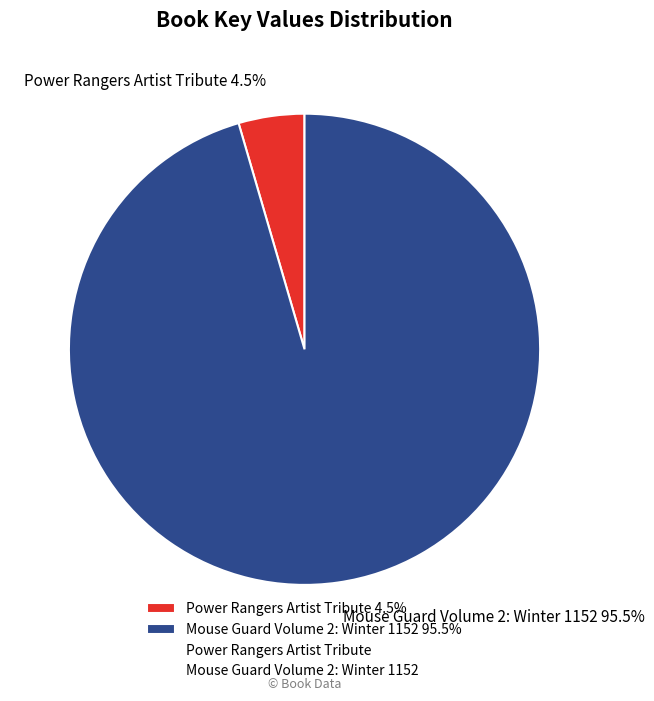

Do Power Rangers Artist Tribute and Mouse Guard Volume 2: Winter 1152 together represent more than half of the pie?

Yes